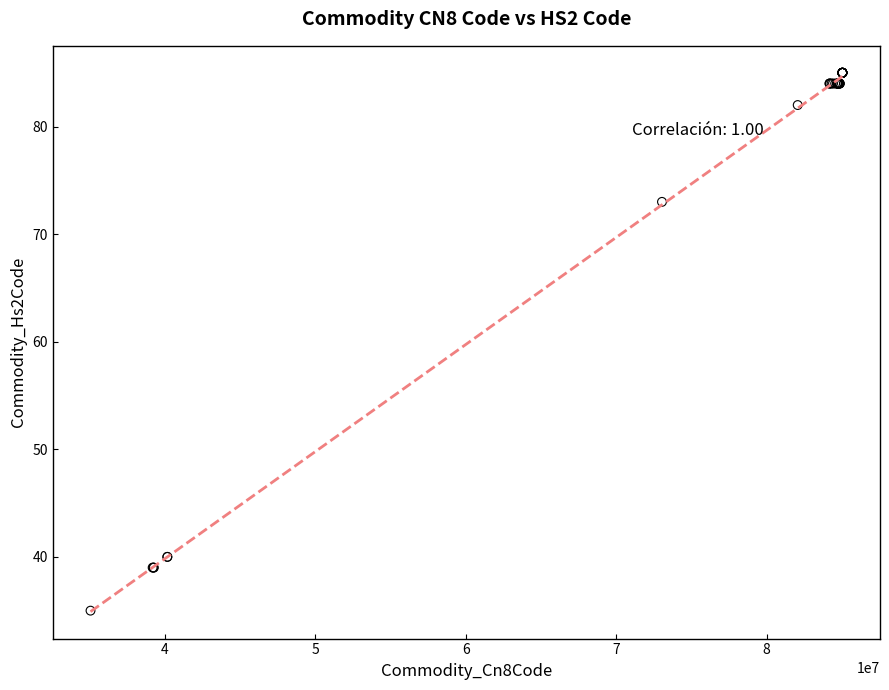

What Y value in the scatter plot is closest to 60?

73